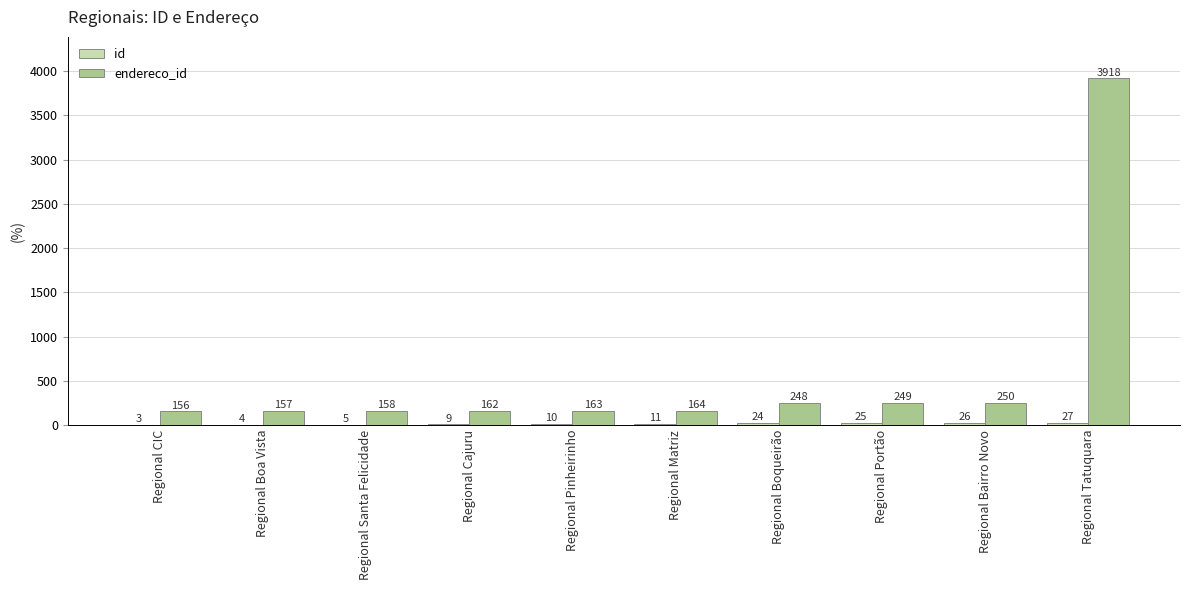

Which label corresponds to the largest value in the chart?

Regional Tatuquara